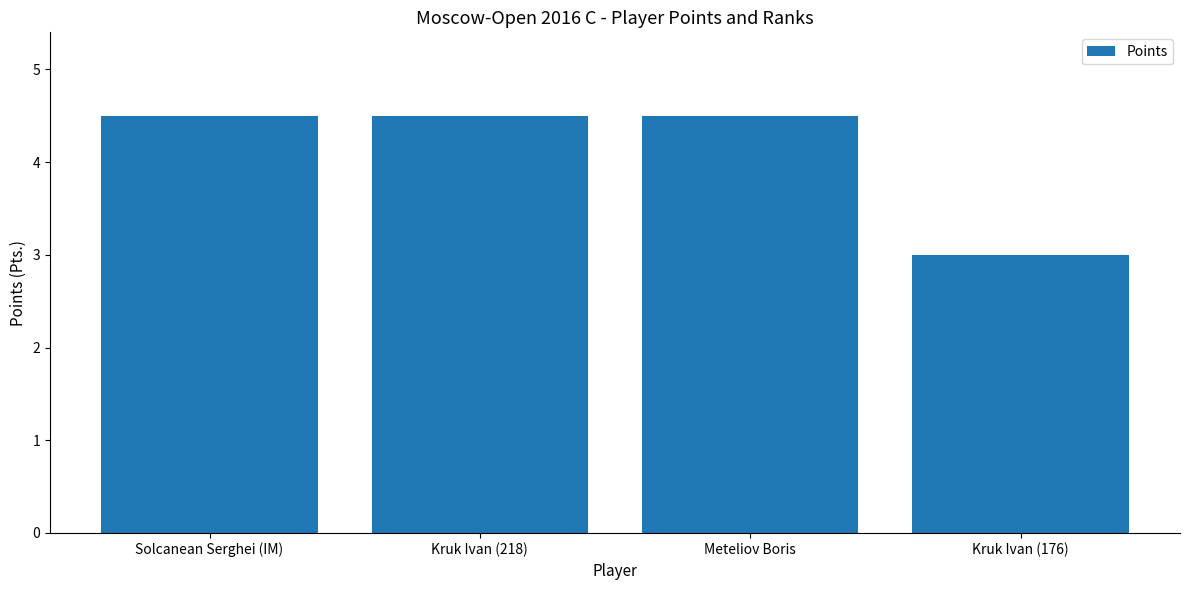

Approximately how many times larger is the value at Kruk Ivan (176) compared to Meteliov Boris?

0.7